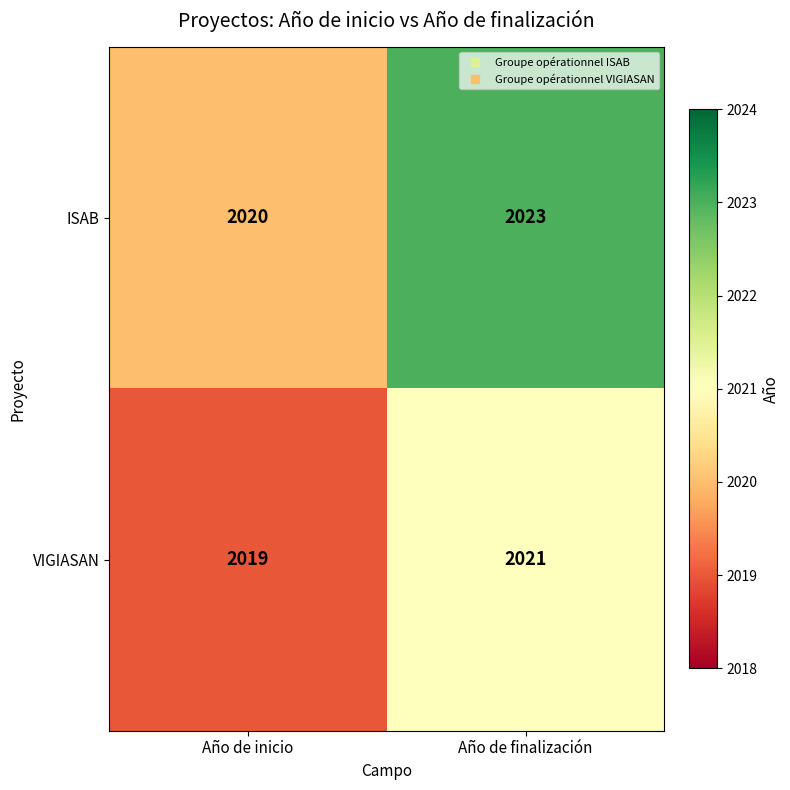

At how many categories does at least one series exceed 2021?

1